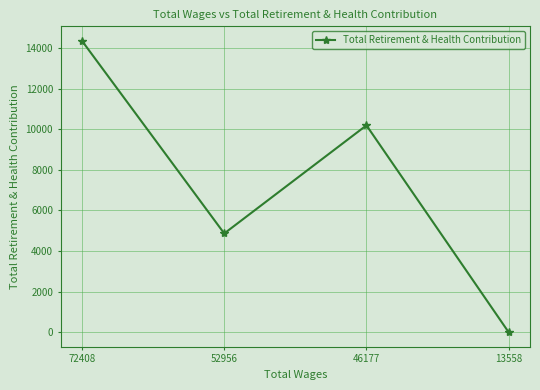

What is the sum of the values at 13558 and 72408?

14345